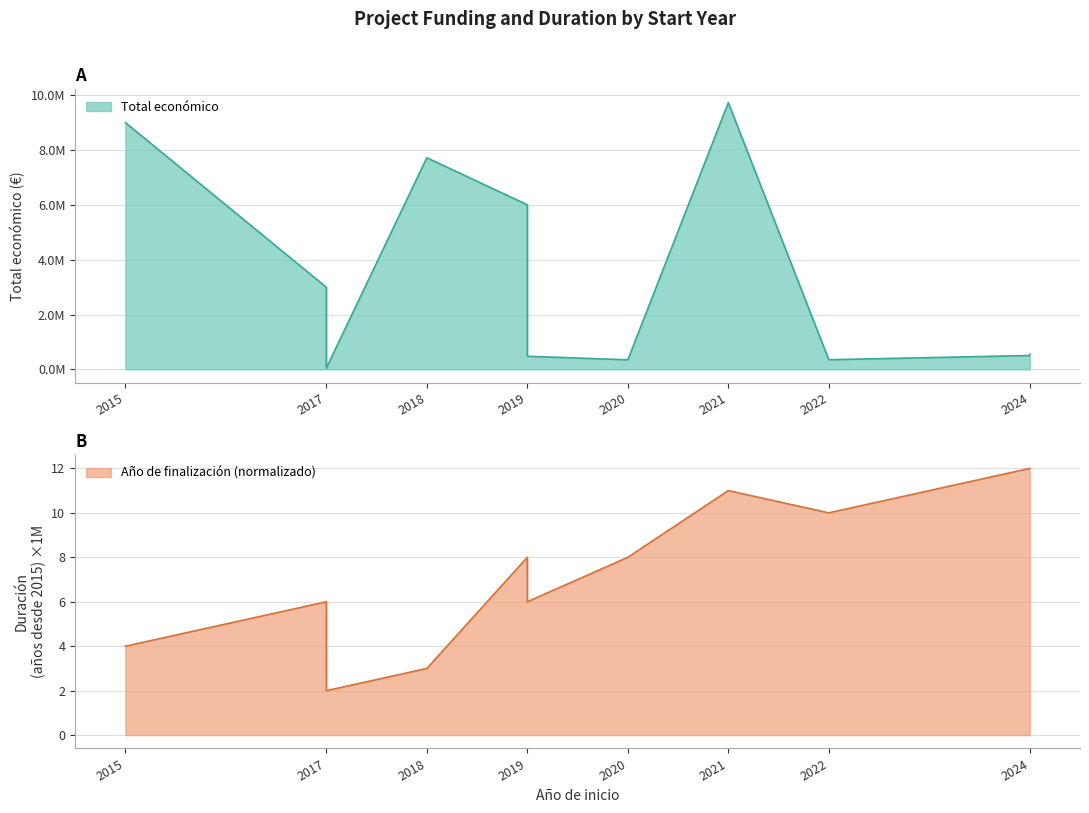

Rank the series at 2019 from lowest to highest value.

Total económico, Año de finalización